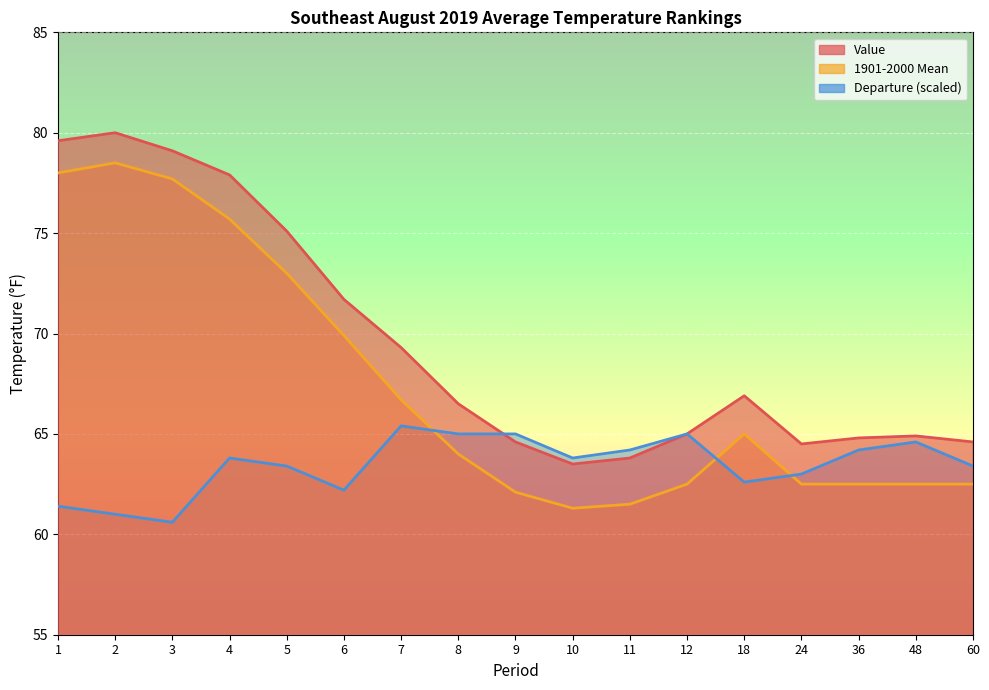

Which series has the largest total across all categories?

Value